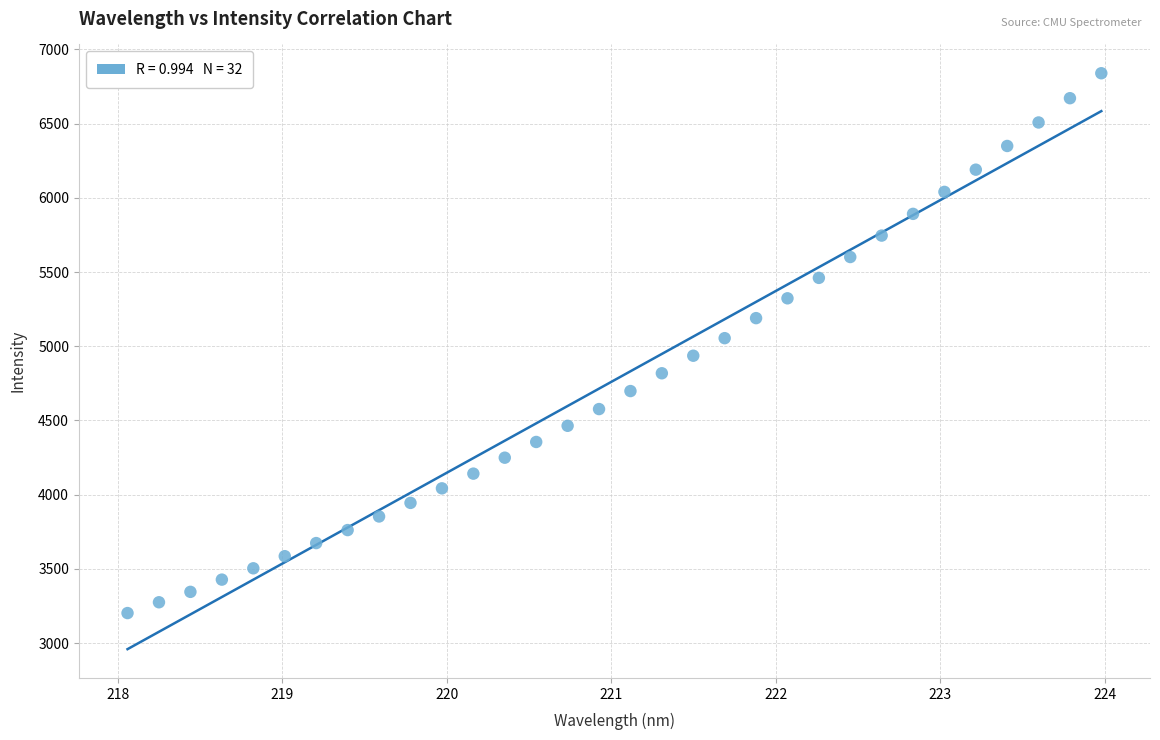

What is the range of Y values (max minus min)?

3637.7